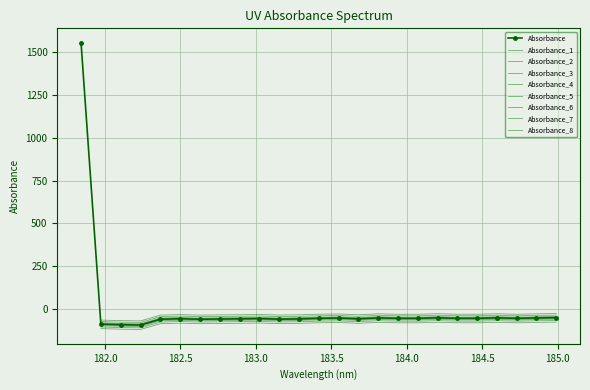

Rank the categories by value from lowest to highest.

182.2359681898, 182.1045947288, 181.9732053322, 182.3673257152, 182.6299929592, 183.15513622, 182.7613026778, 183.2863821962, 183.6800245112, 182.8925964608, 182.498667305, 183.0238743082, 184.0735234058, 183.9423730432, 184.46687888, 184.7290361848, 183.4176122368, 184.3357763242, 183.5488263418, 184.8600909338, 183.811206745, 184.5979655002, 184.2046578328, 184.9911297472, 181.8418